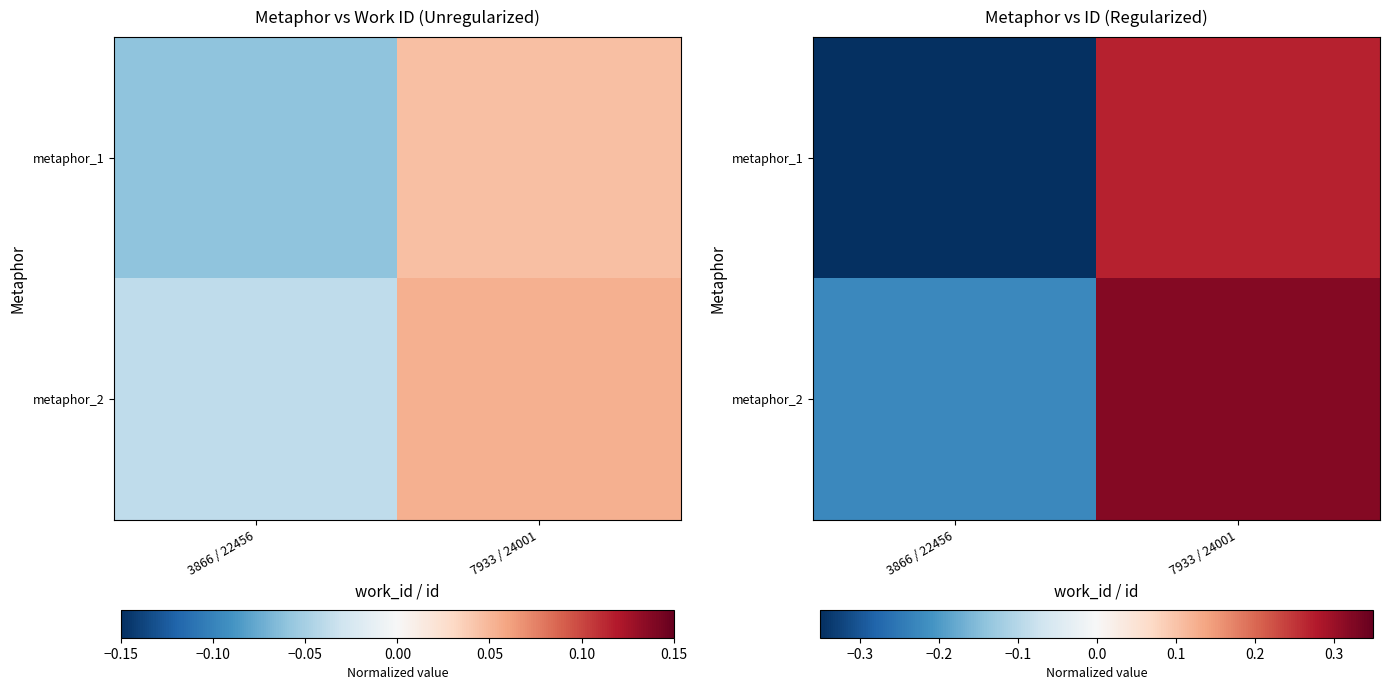

Between 3866 / 22456 and 7933 / 24001, which is larger?

7933 / 24001